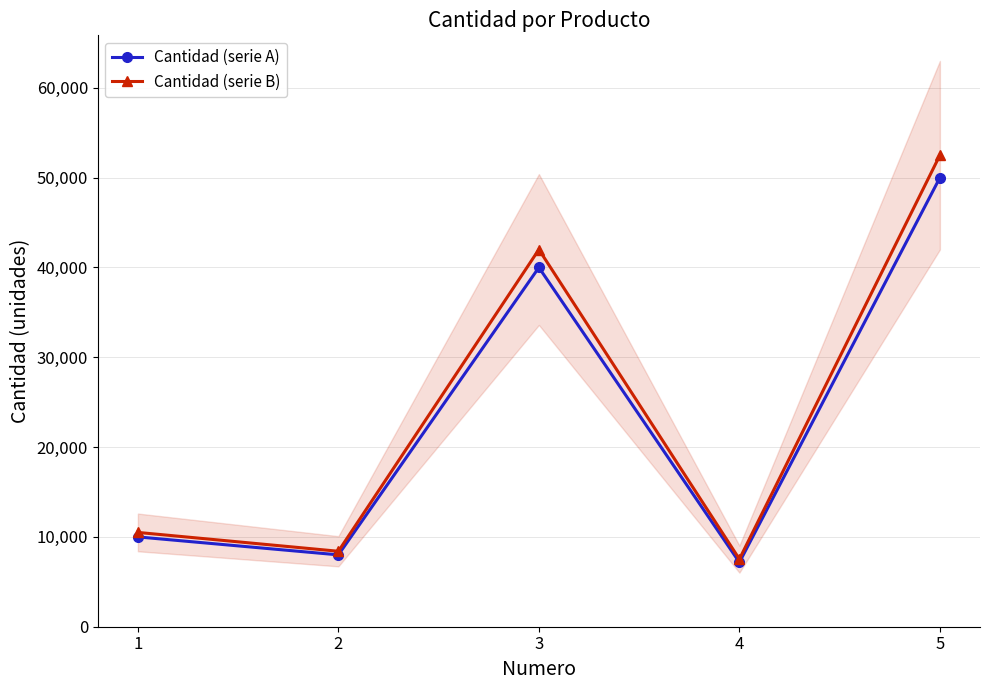

How many lines are shown in the chart?

2